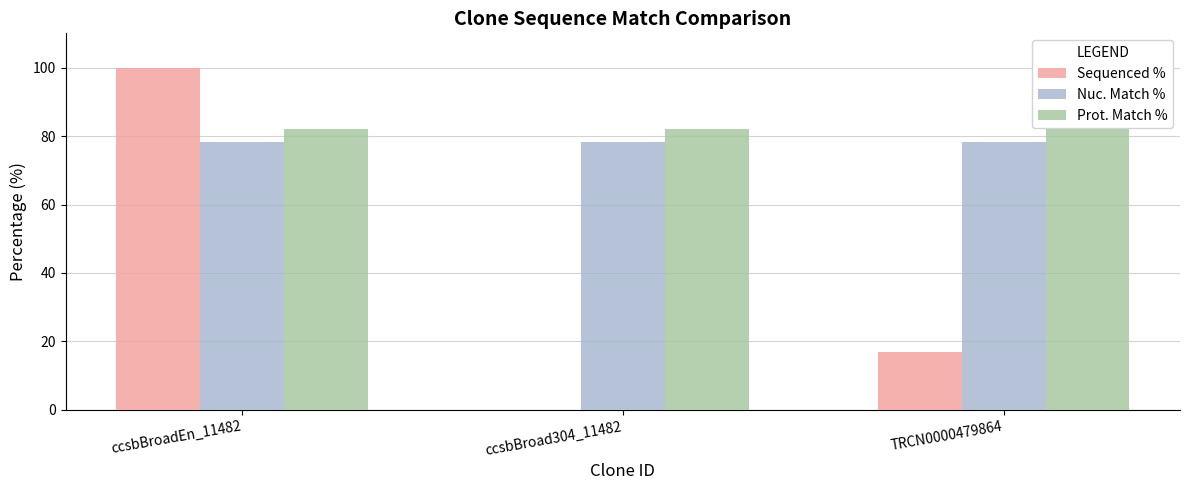

True or false: Nuc. Match % has a value of 18.9 at ccsbBroad304_11482.

False